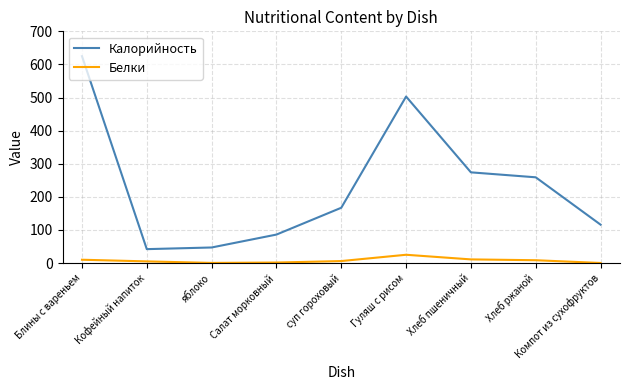

At which label is Калорийность closest to 333?

Хлеб пшеничный